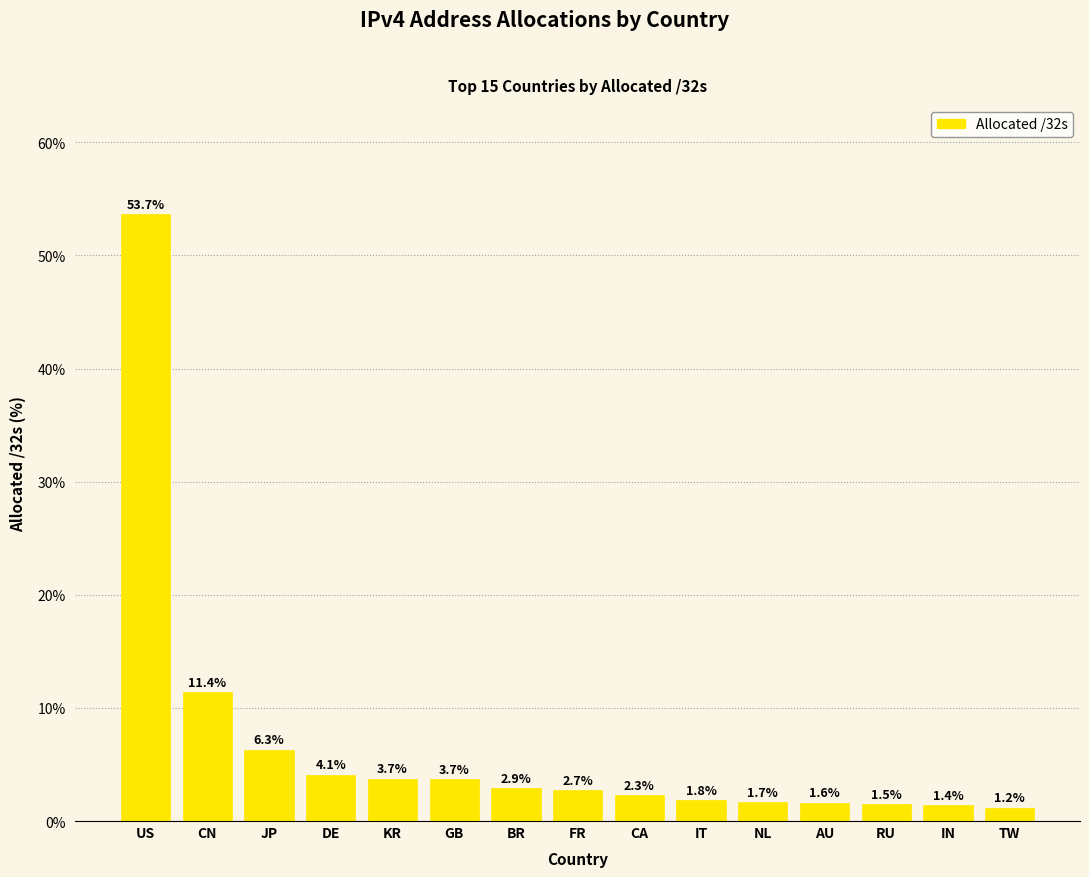

The value at KR is 3.7. True or false?

True